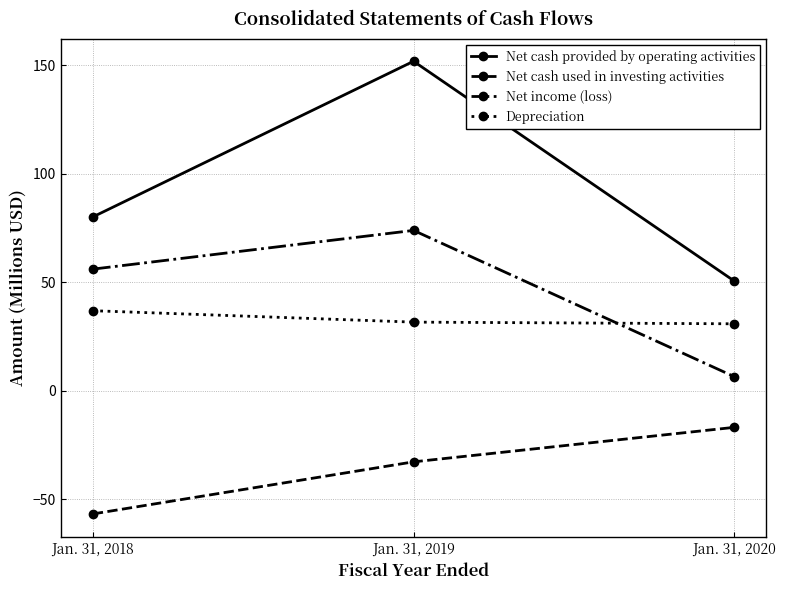

What is the difference between the second highest and minimum values in the Net cash used in investing activities series?

24.0